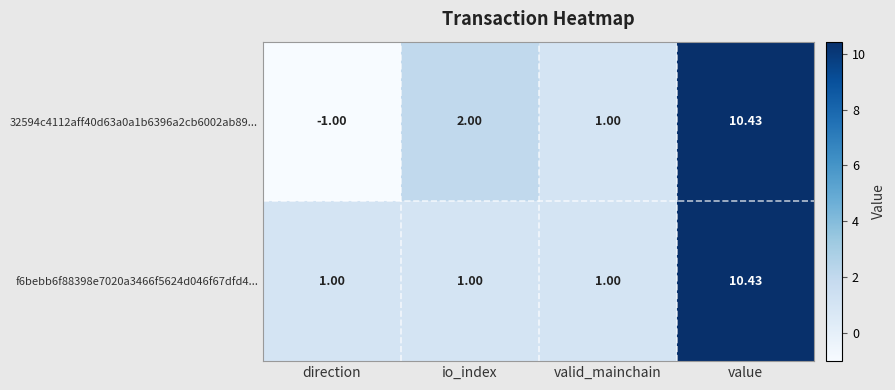

Which series changed the most between direction and value?

32594c4112aff40d63a0a1b6396a2cb6002ab89...